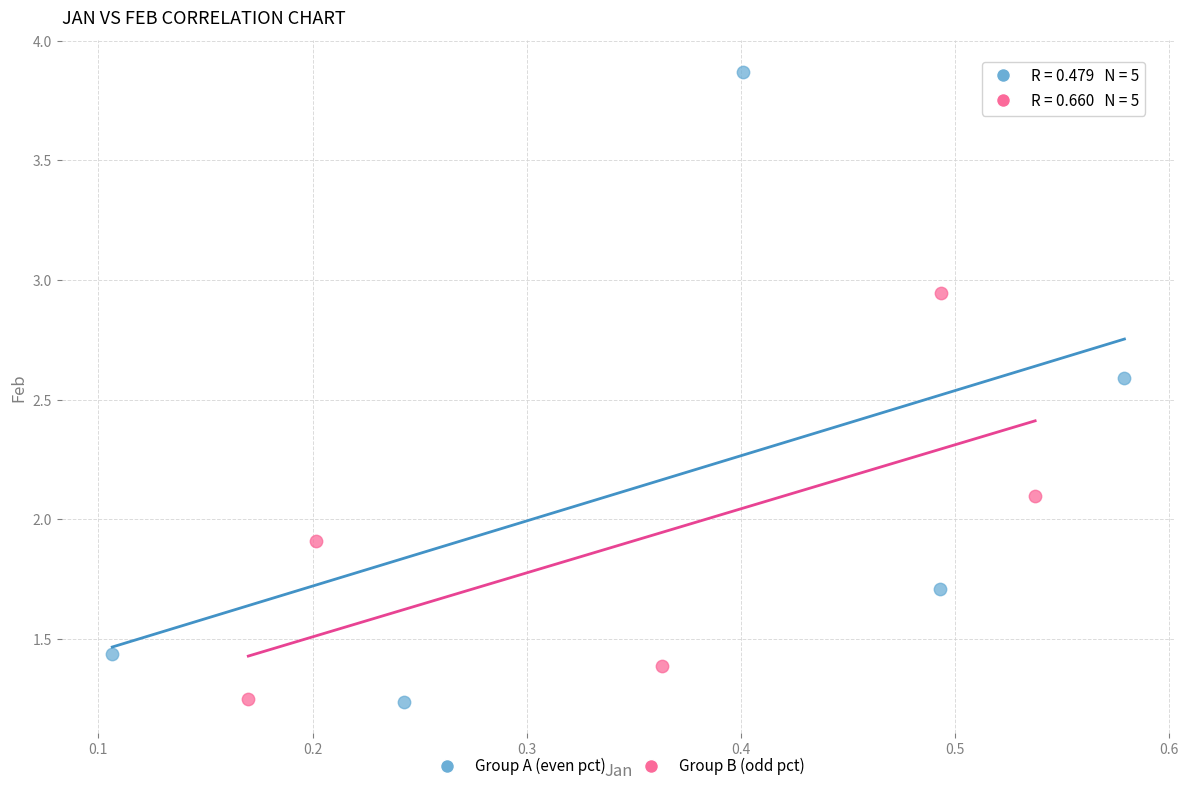

Which series contains the highest Y value?

Group A (even pct)